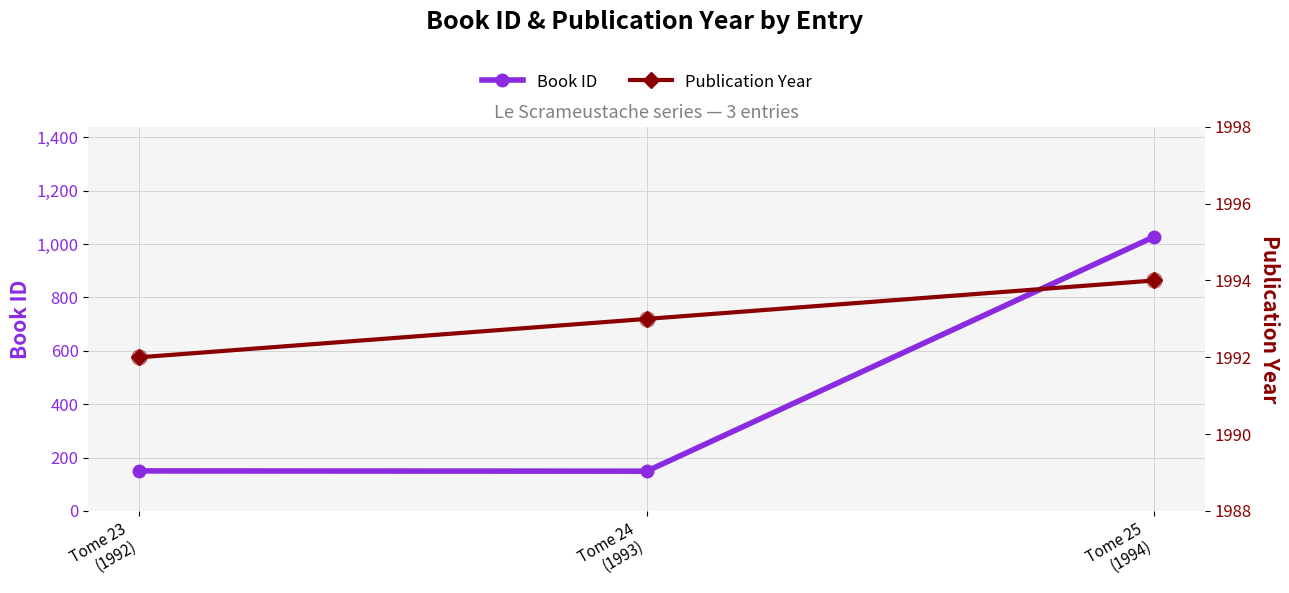

Which series contains the highest Y value?

Publication Year